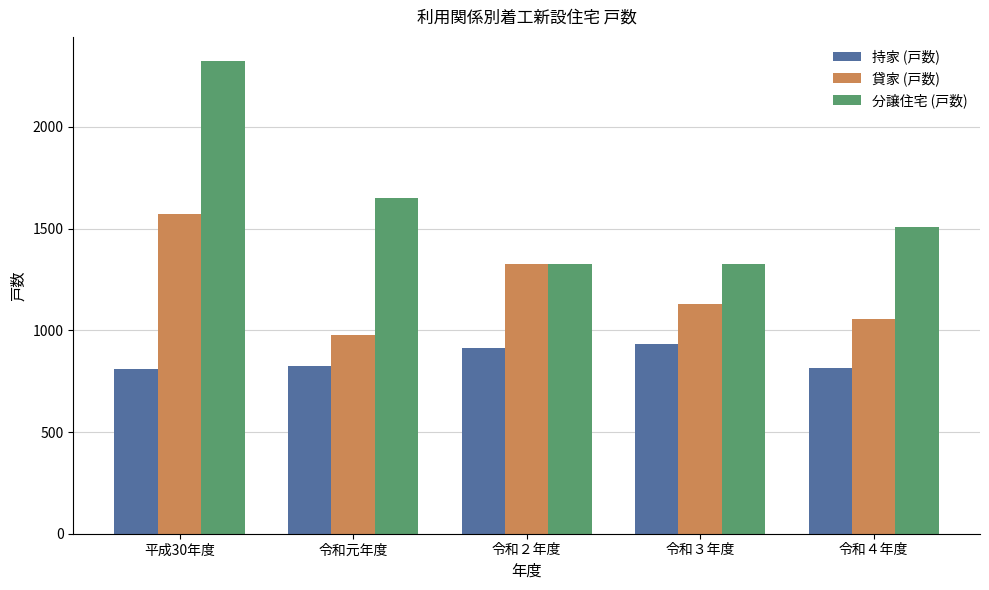

True or false: 持家 (戸数) has a value of 816 at 令和４年度.

True